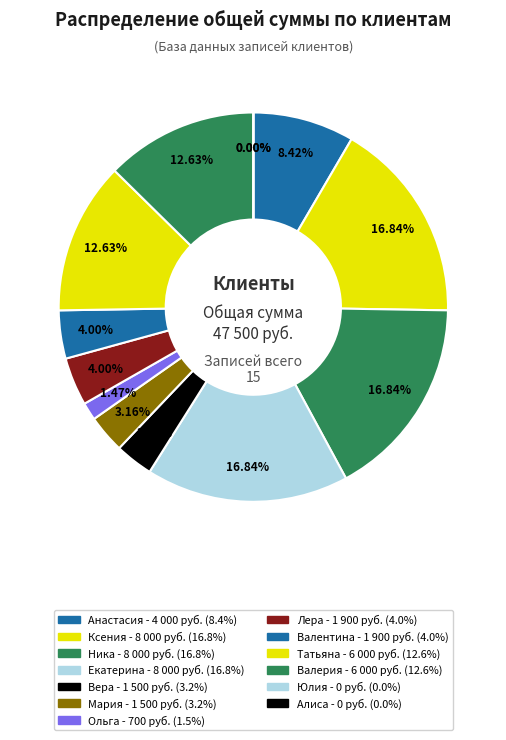

Rank the categories by value from highest to lowest.

Ксения, Ника, Екатерина, Татьяна, Валерия, Анастасия, Лера, Валентина, Вера, Мария, Ольга, Юлия, Алиса